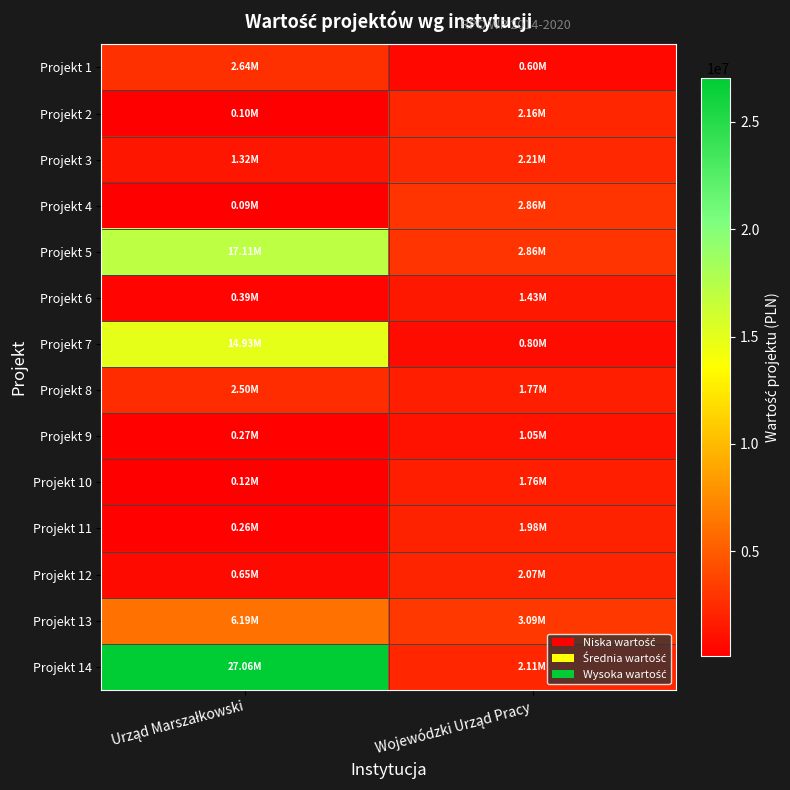

Which series has the widest spread of values?

Projekt 14